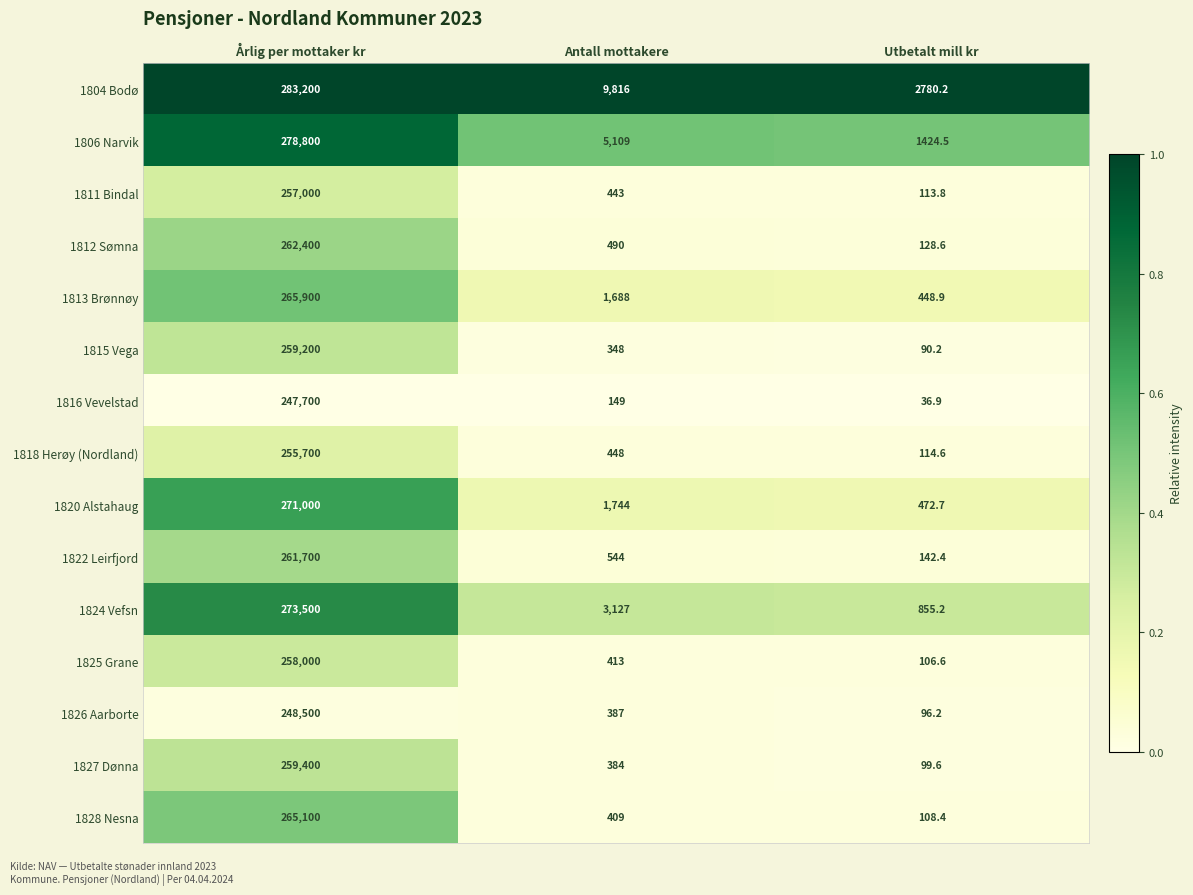

What is the highest value of the 1822 Leirfjord series?

261700.0